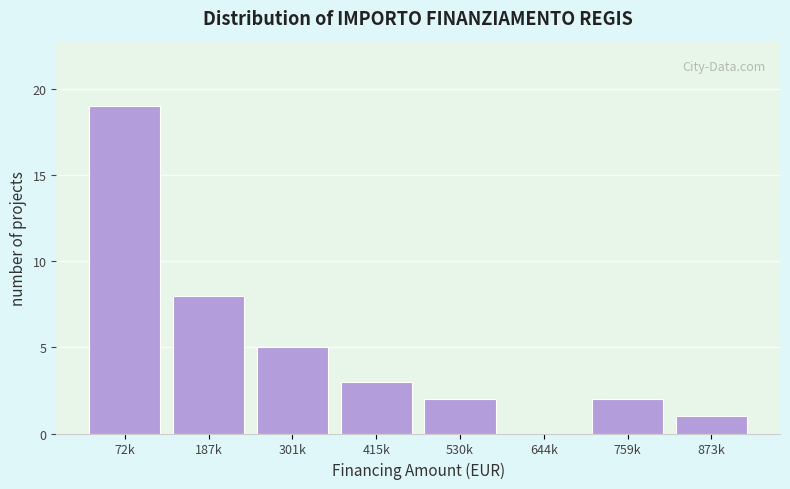

Between 530k and 415k, which is larger?

415k